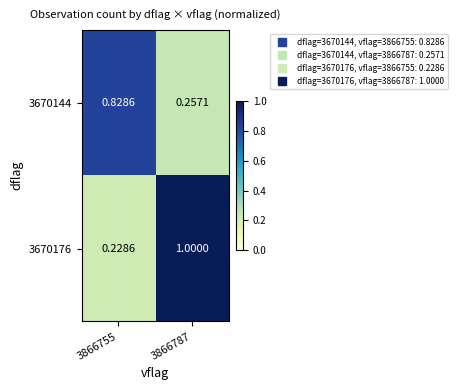

Is the value of 3670176 at 3866755 greater than the value of 3670144 at 3866755?

No